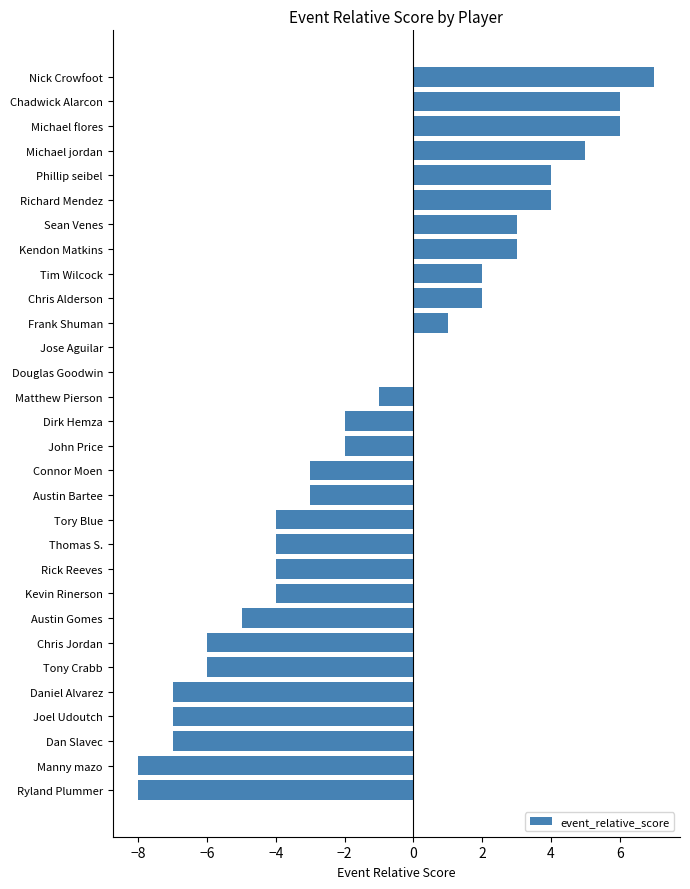

What value does the data have at Dan Slavec?

-7